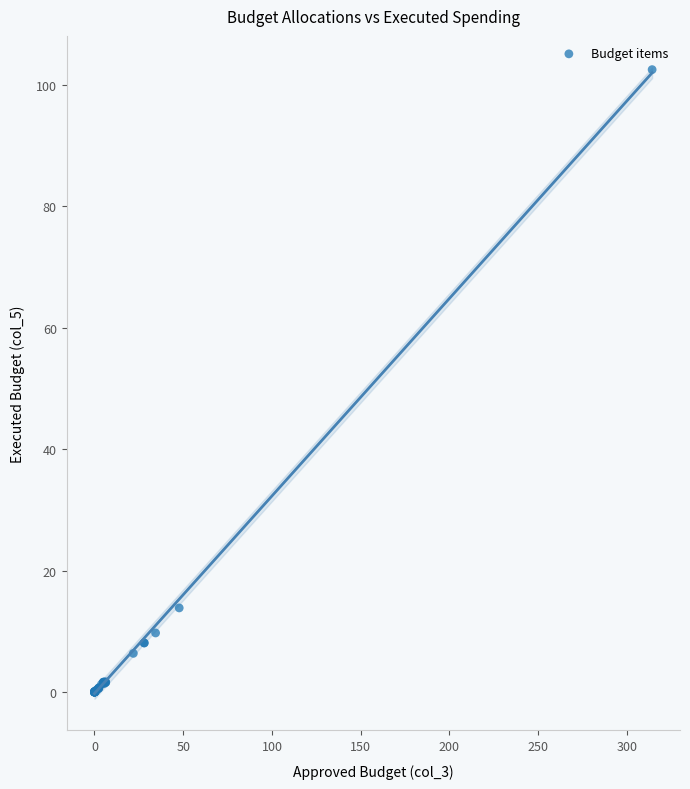

What Y value in the scatter plot is closest to 51?

13.9